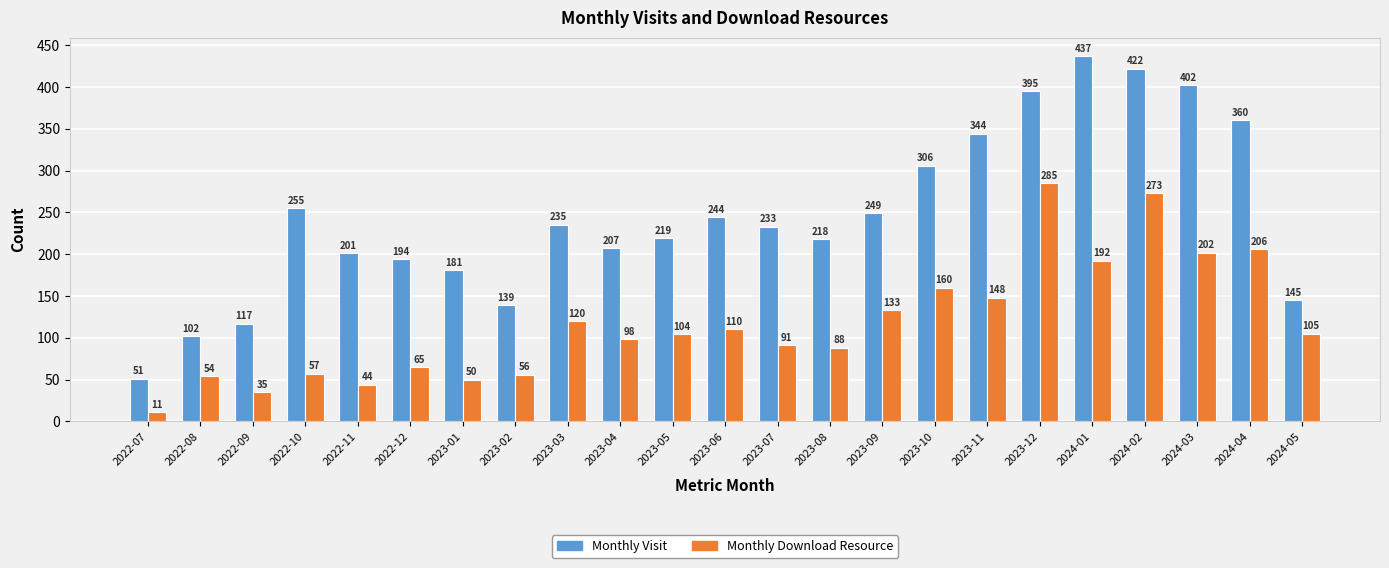

At 2023-04, list the series in order from largest to smallest.

Monthly Visit, Monthly Download Resource